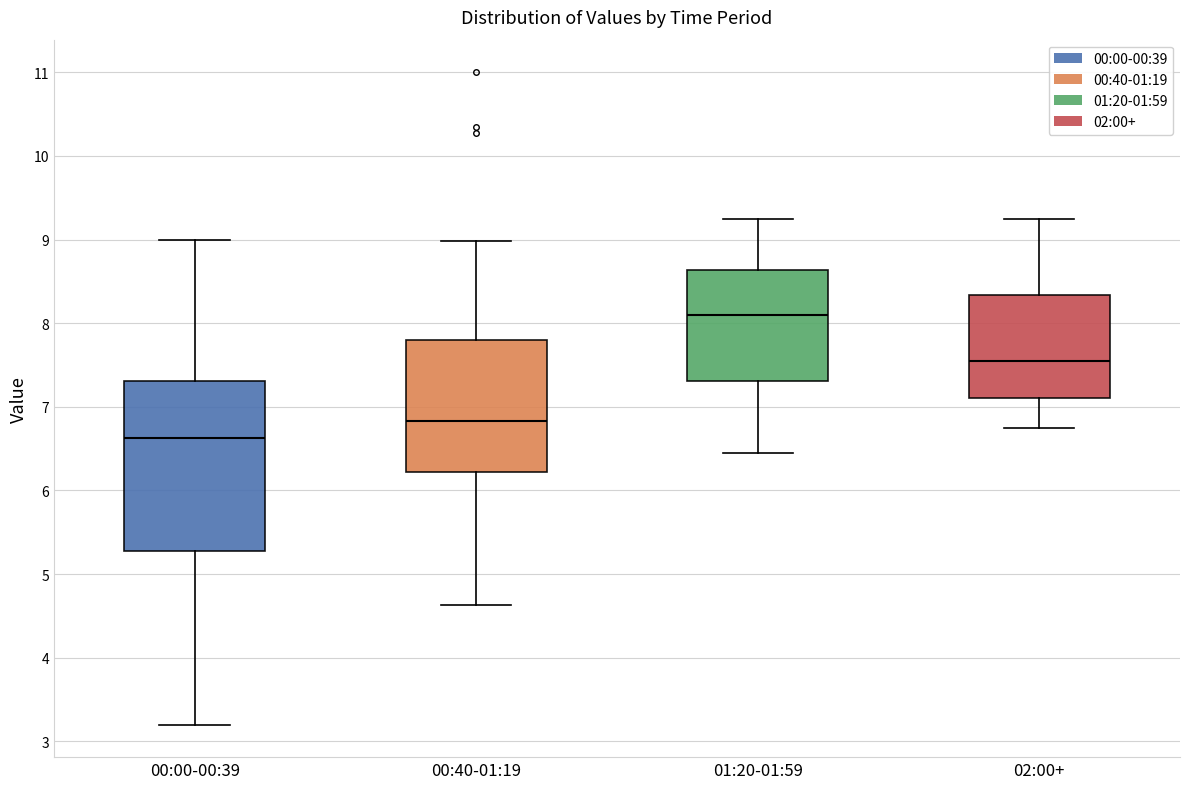

Which box's median line is the highest?

01:20-01:59